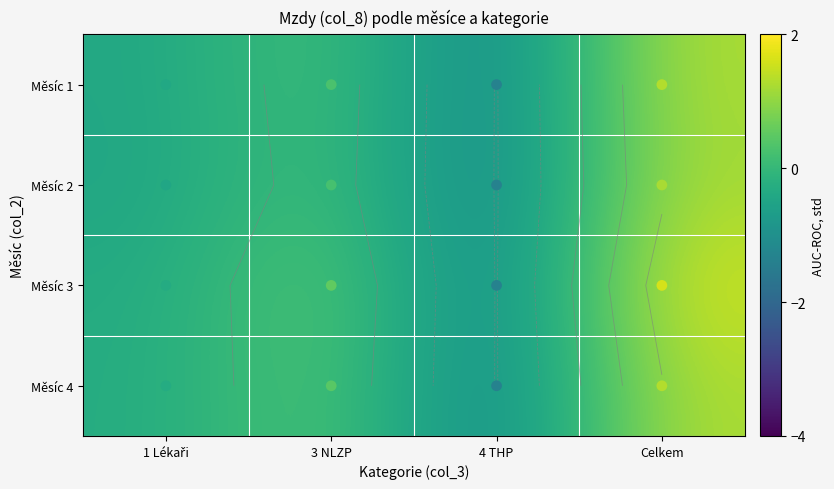

How many data points in Měsíc 3 are above 0?

2